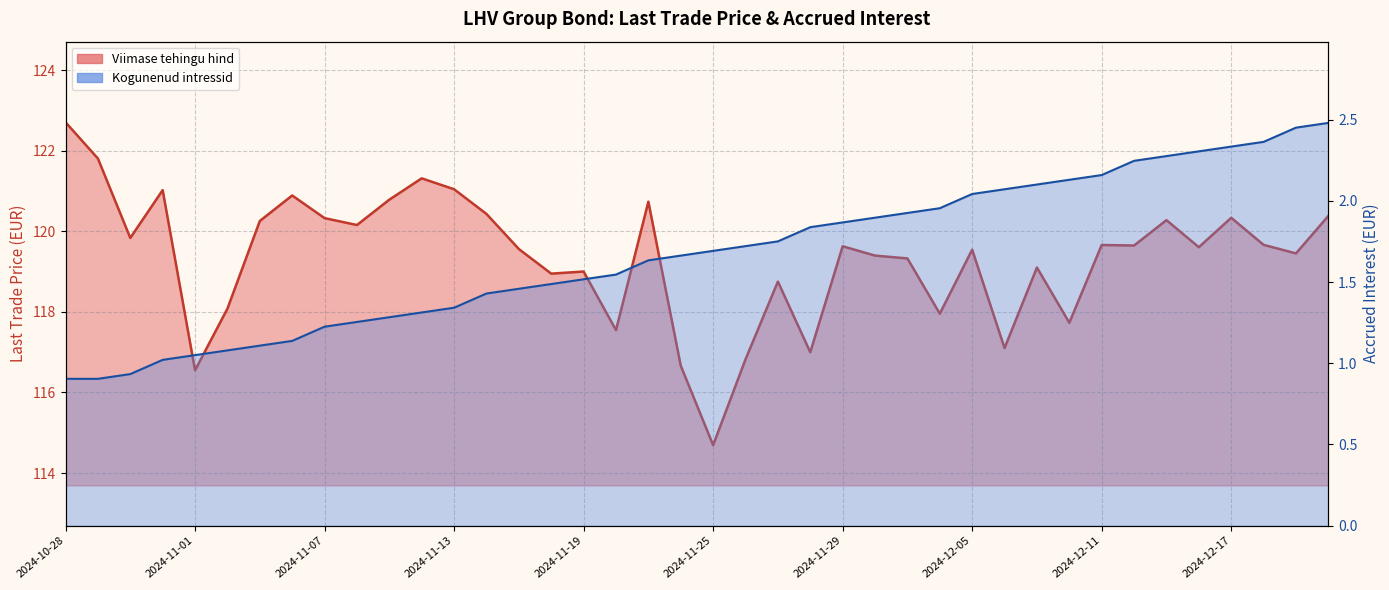

What is the minimum value shown in the chart?

0.9